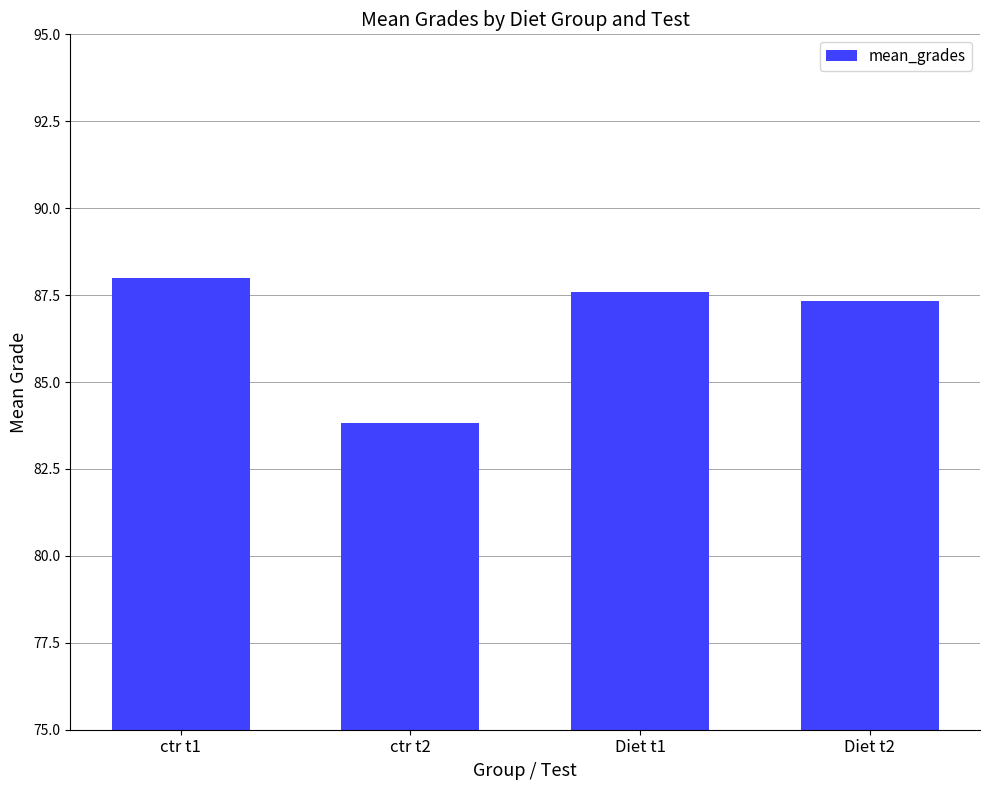

Reading left to right, transcribe all the data shown in this chart.

ctr t1=88.0	ctr t2=83.8	Diet t1=87.6	Diet t2=87.3